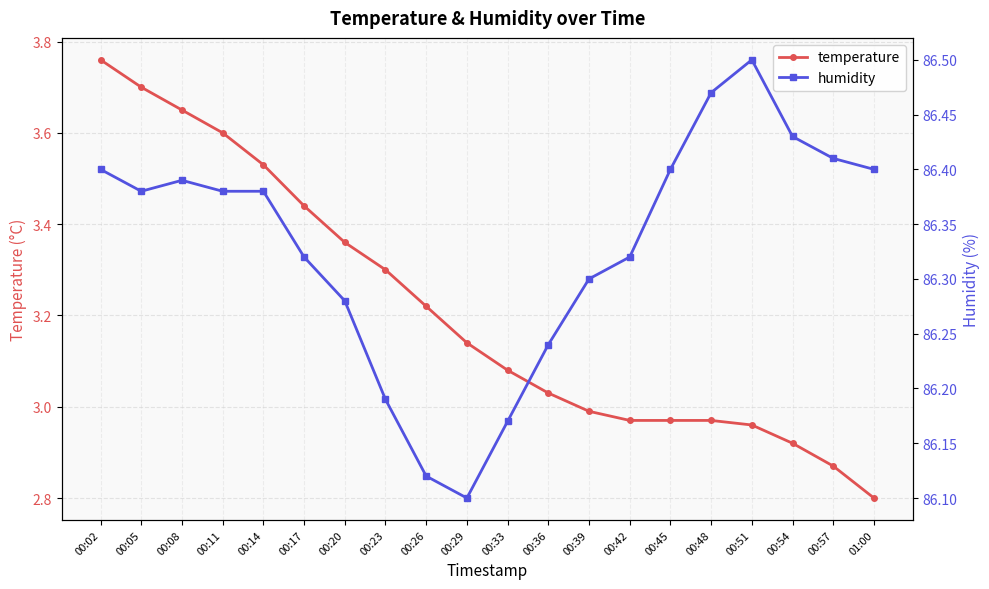

What is the total value across all series at 00:05?

90.1